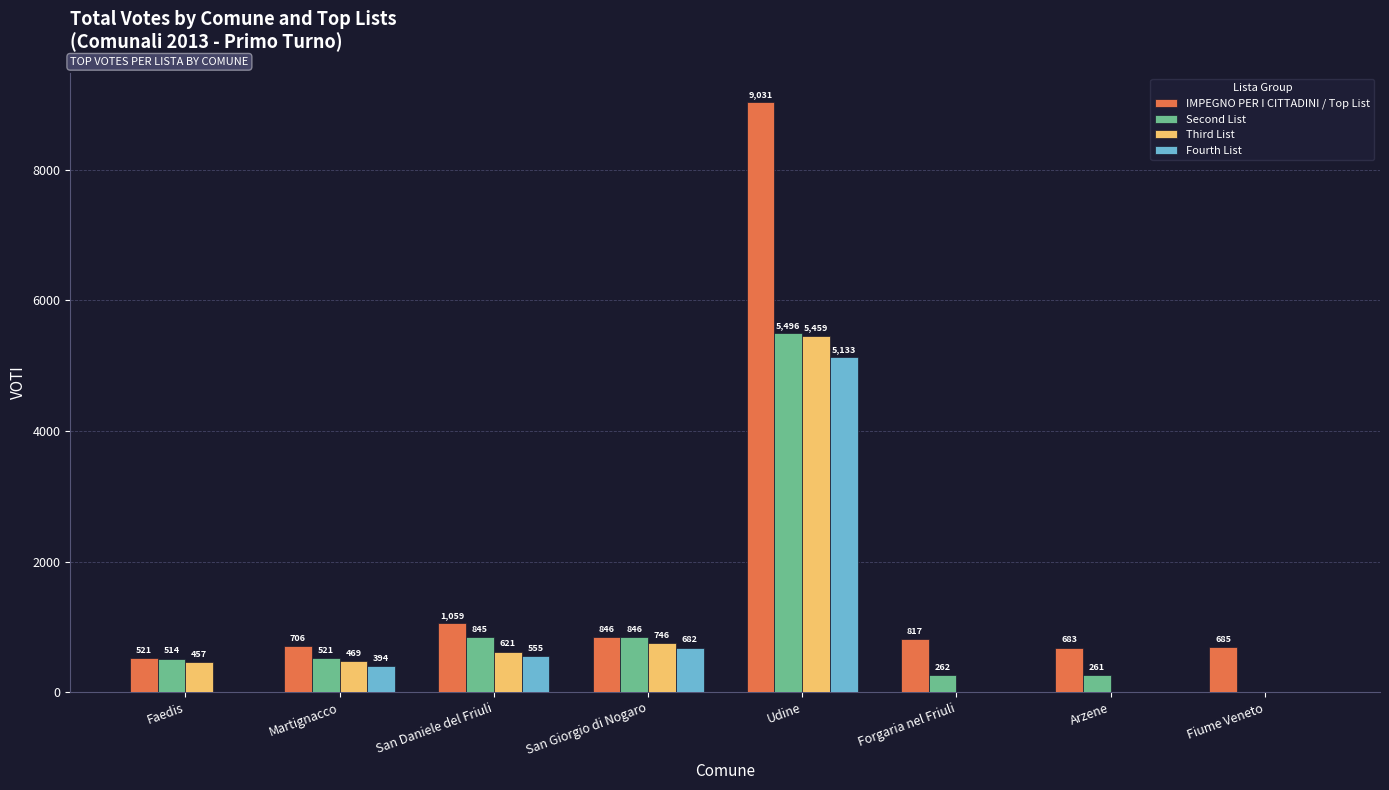

What is the maximum value shown in the chart?

9031